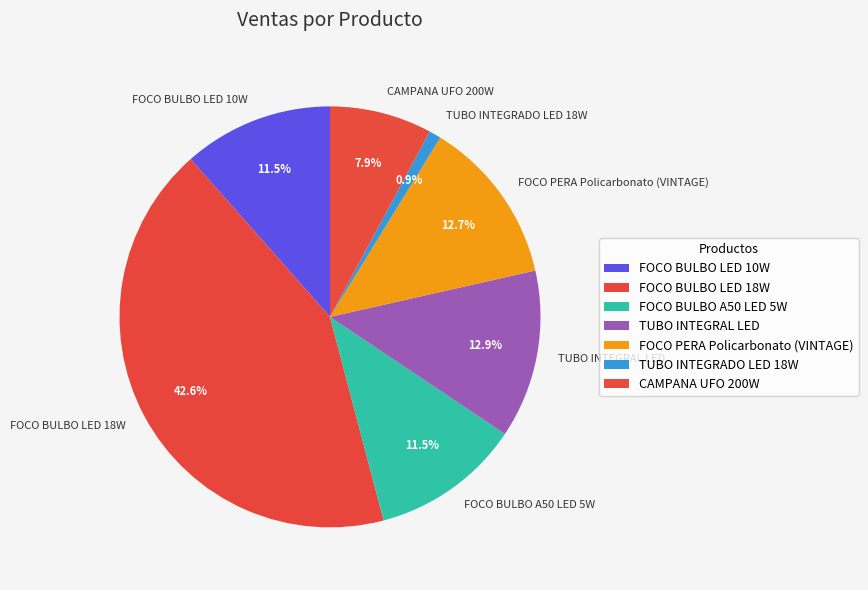

Does any single category account for the majority?

No